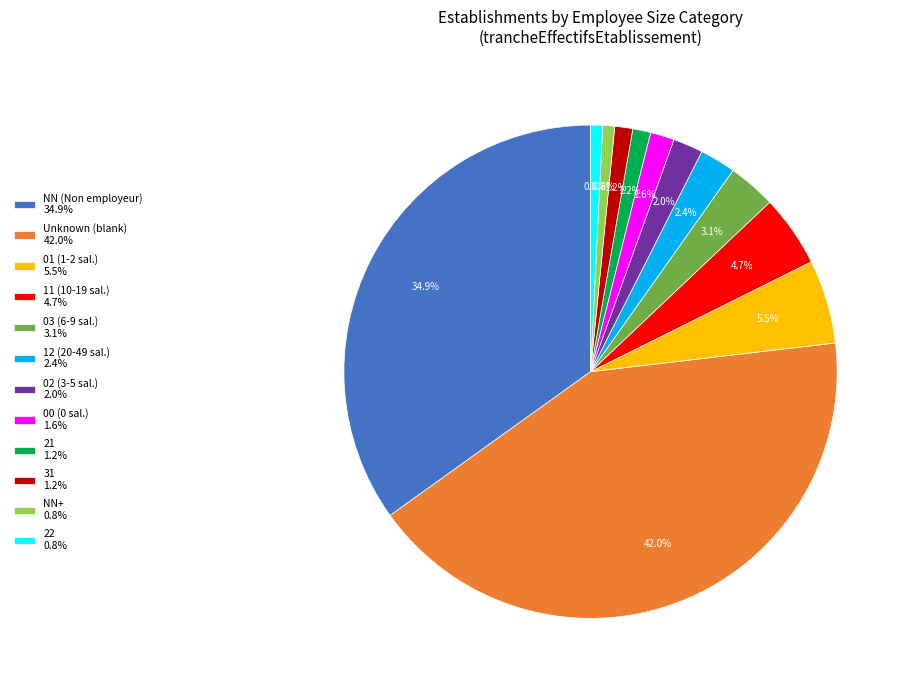

What is the ratio of the value at 00 (0 sal.) 1.6% to the value at 11 (10-19 sal.) 4.7%?

0.3